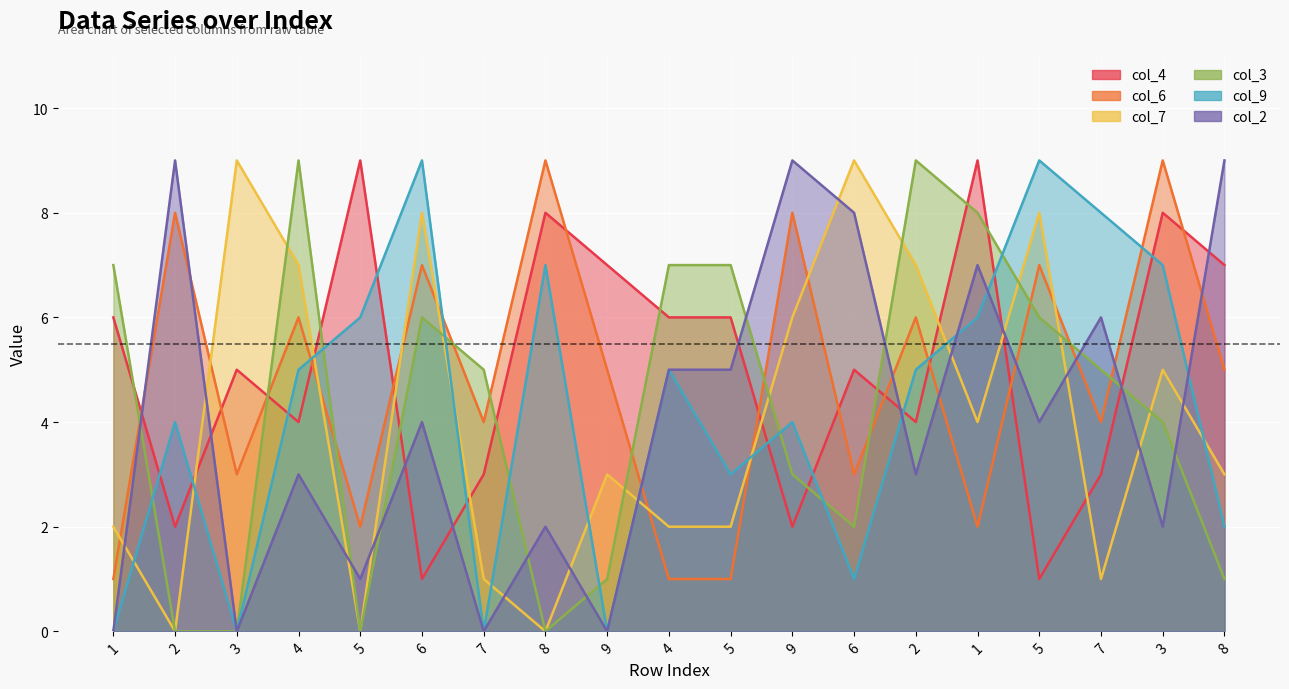

After their last crossing, which series has the higher values: col_2 or col_6?

col_2